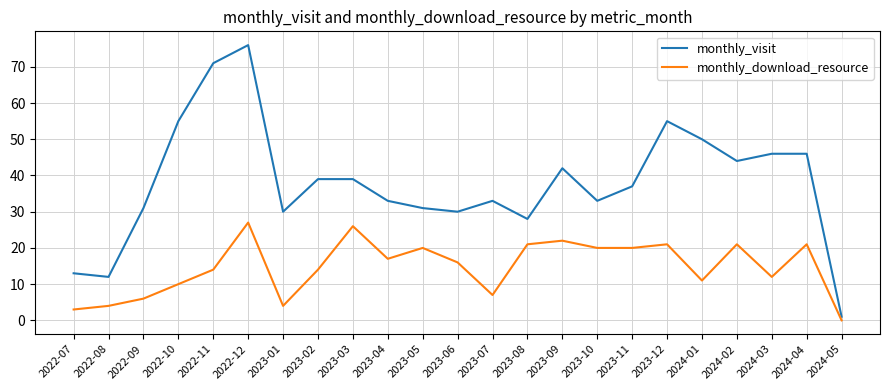

True or false: monthly_download_resource and monthly_visit cross at least once.

False